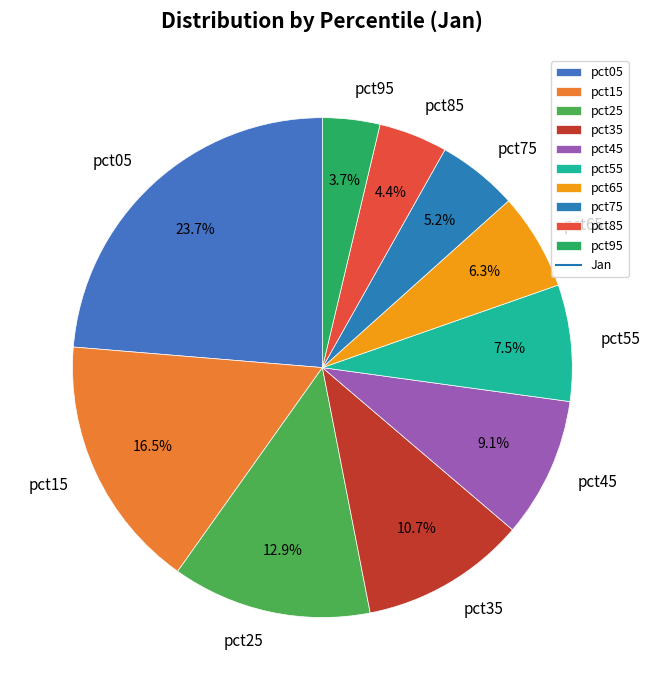

Is there any slice that represents more than half of the pie?

No